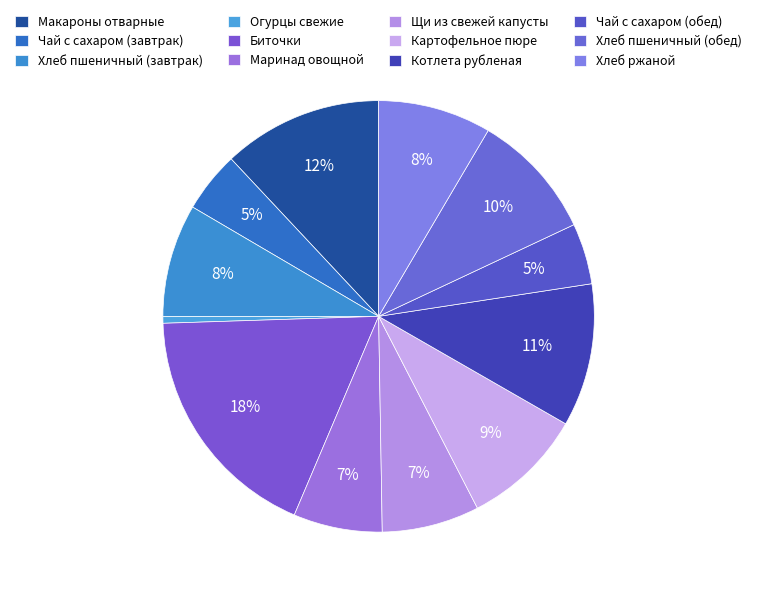

To the nearest percent, what is the average slice percentage?

8%